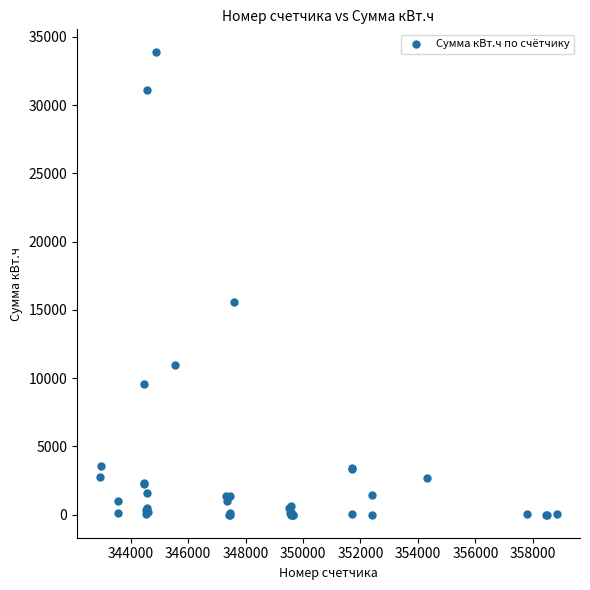

What Y value in the scatter plot is closest to 16926?

15541.1